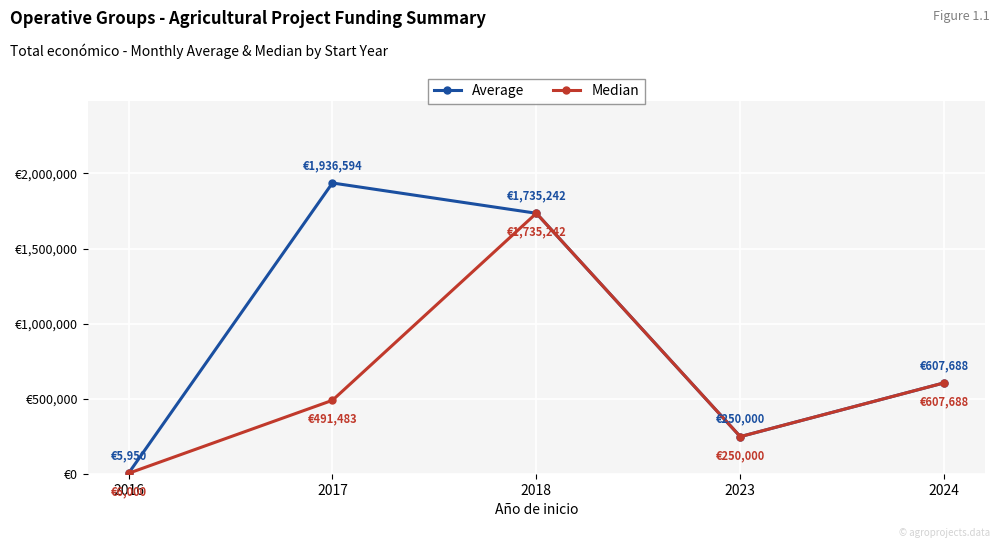

What is the difference between the Median values at 2023 and 2018?

1485242.0